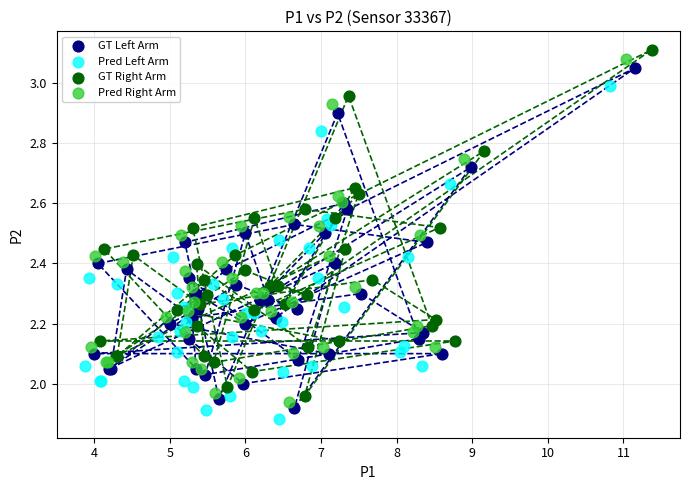

Which series has the largest Y range (max minus min)?

GT Right Arm